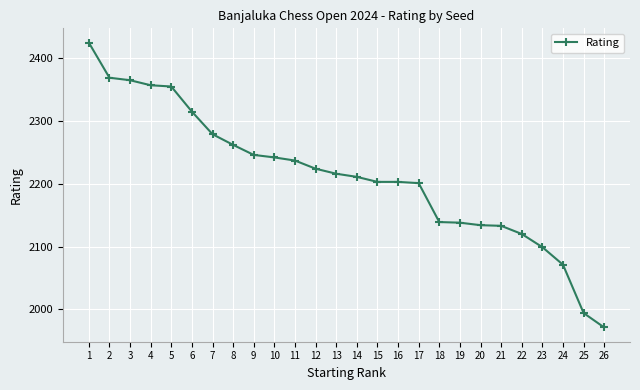

What is the sum of the values at 24 and 1?

4496